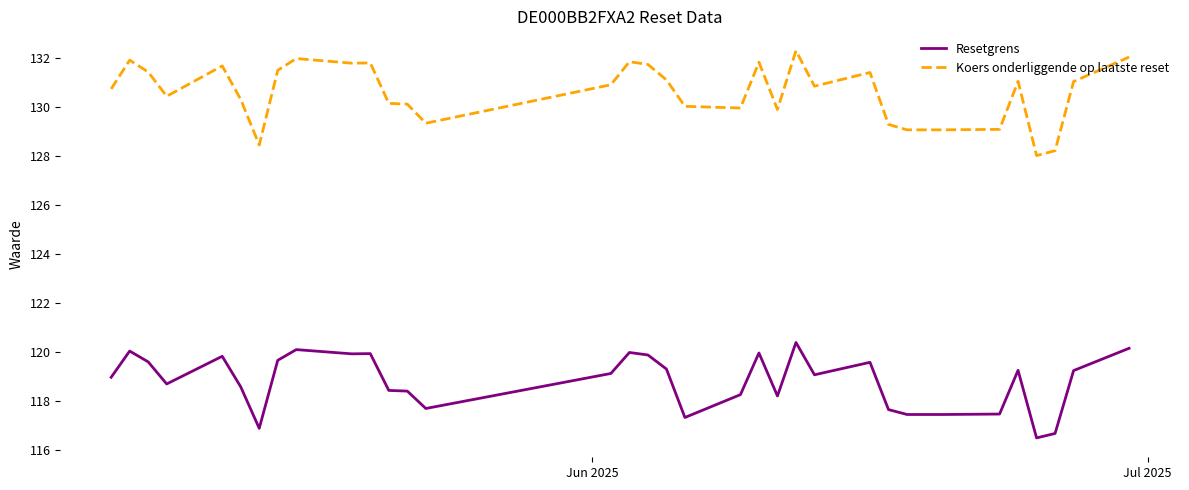

What is the smallest value displayed?

116.5